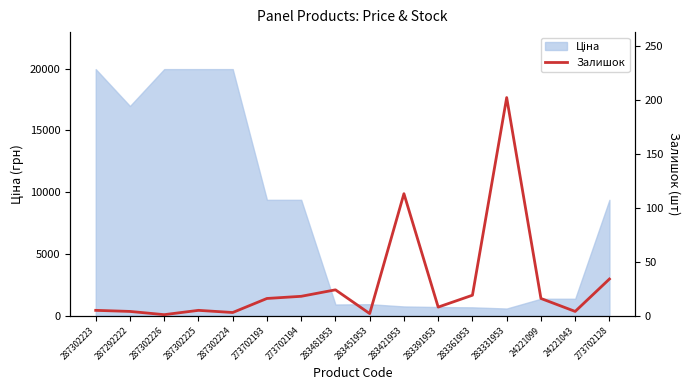

Which has a higher value, 283481953 or 283451953?

283481953